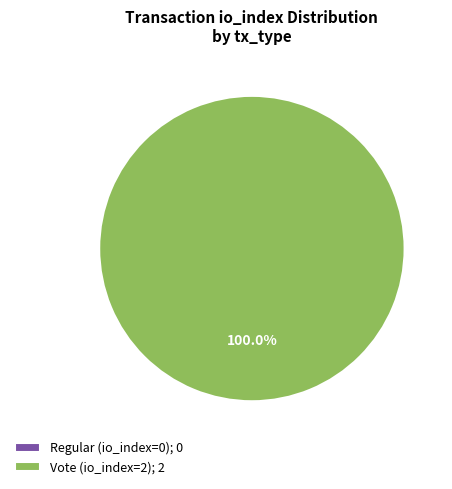

What is the change in value from Regular (io_index=0) to Vote (io_index=2)?

+2